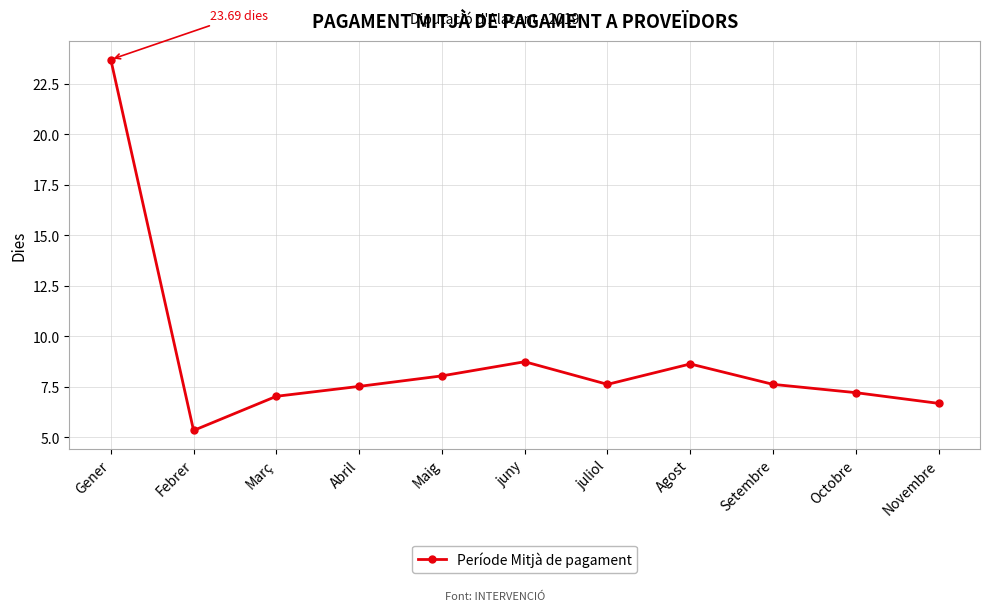

What is the average value?

8.9